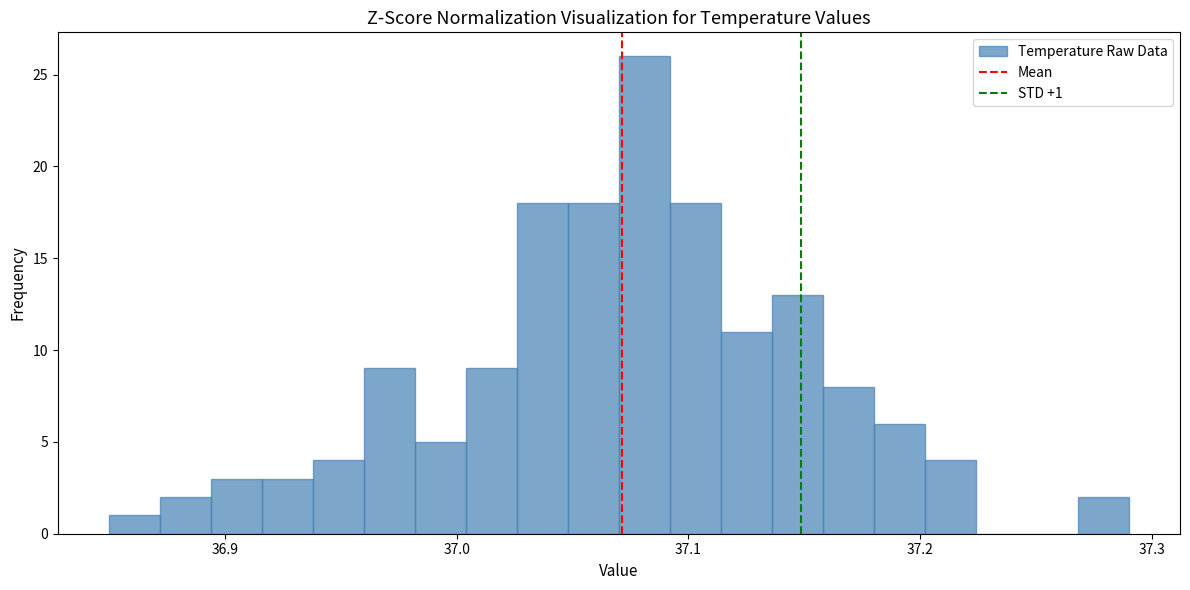

Read against the x-axis, roughly where is the centre of the tallest bar?

37.08